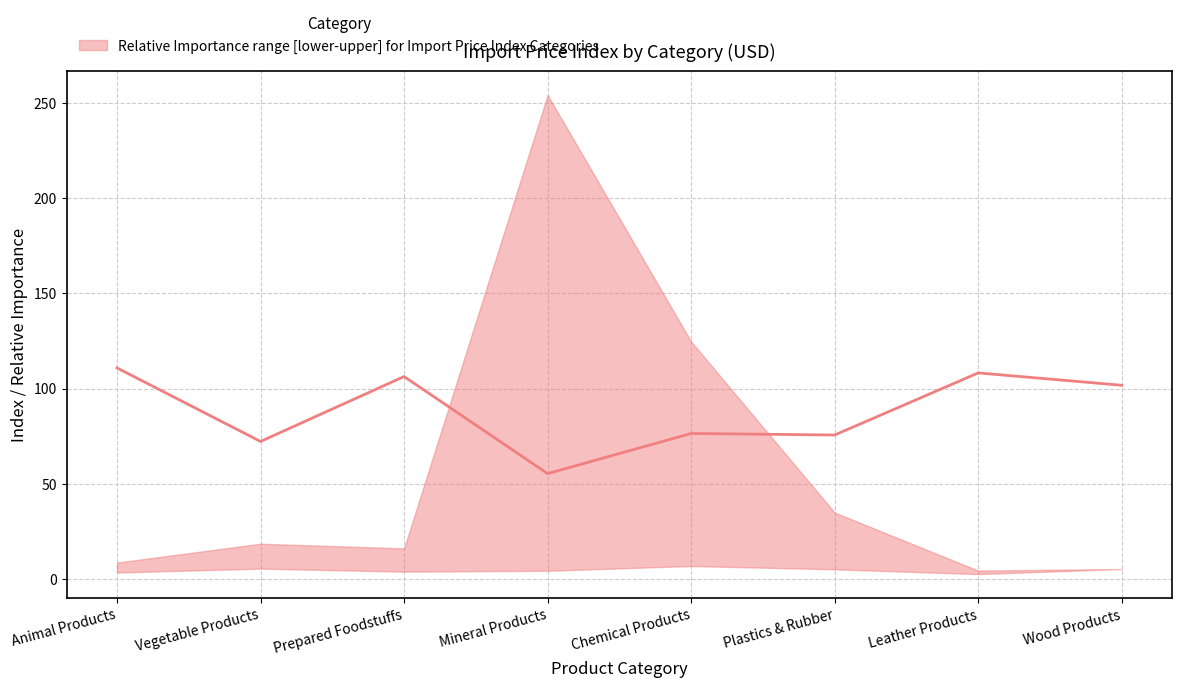

The value at Vegetable Products is 119.6. True or false?

False